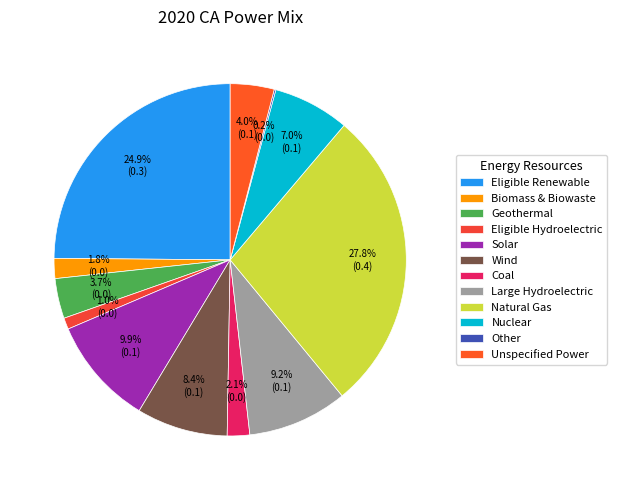

To the nearest percent, what is the difference between the largest and smallest slice percentages?

28%